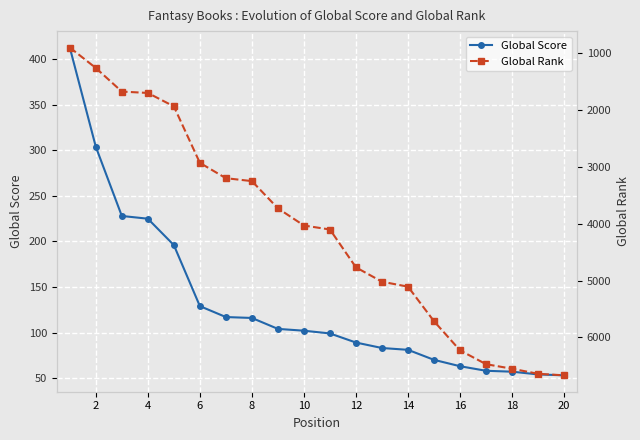

What is the lowest value of the Global Score series?

53